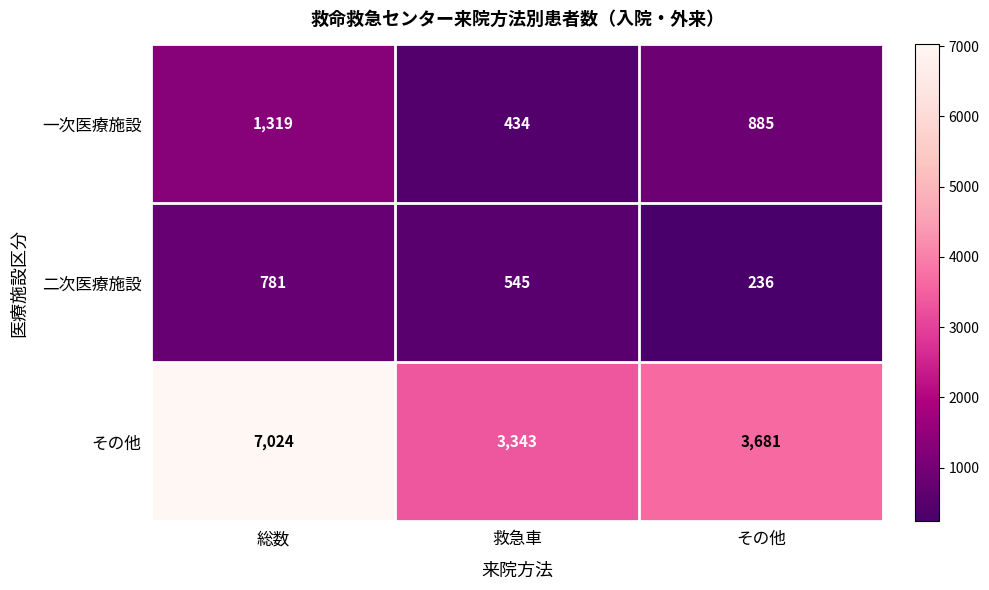

What is the lowest value of the 一次医療施設 series?

434